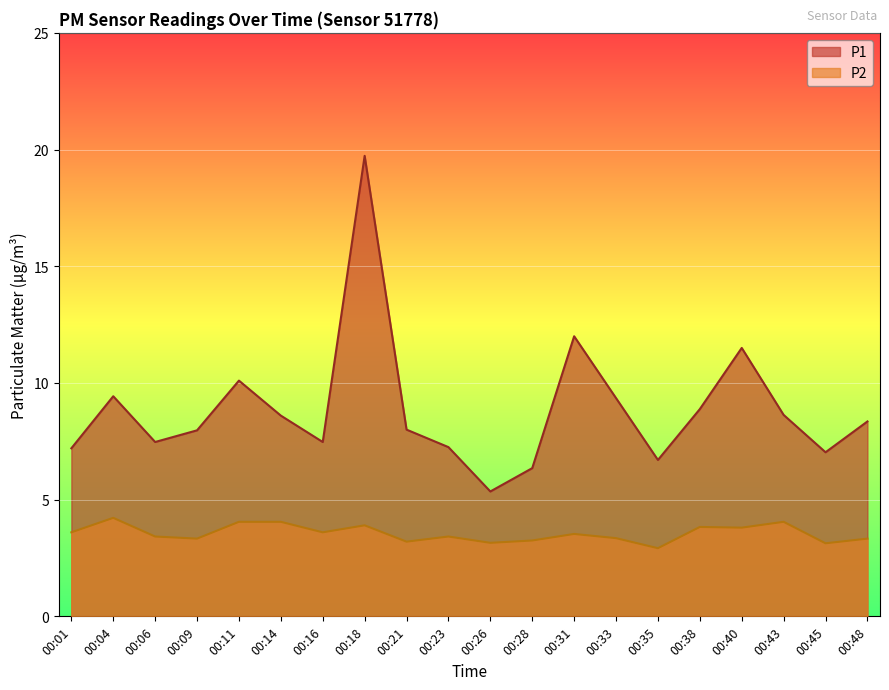

True or false: P1 and P2 cross at least once.

False